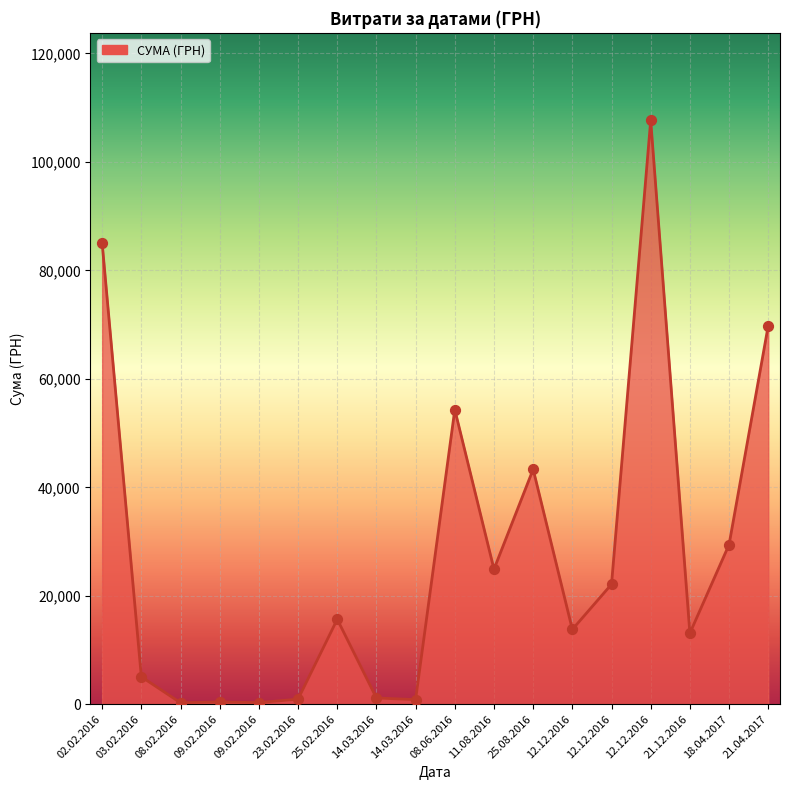

Approximately how many times larger is the value at 23.02.2016 compared to 14.03.2016?

0.8